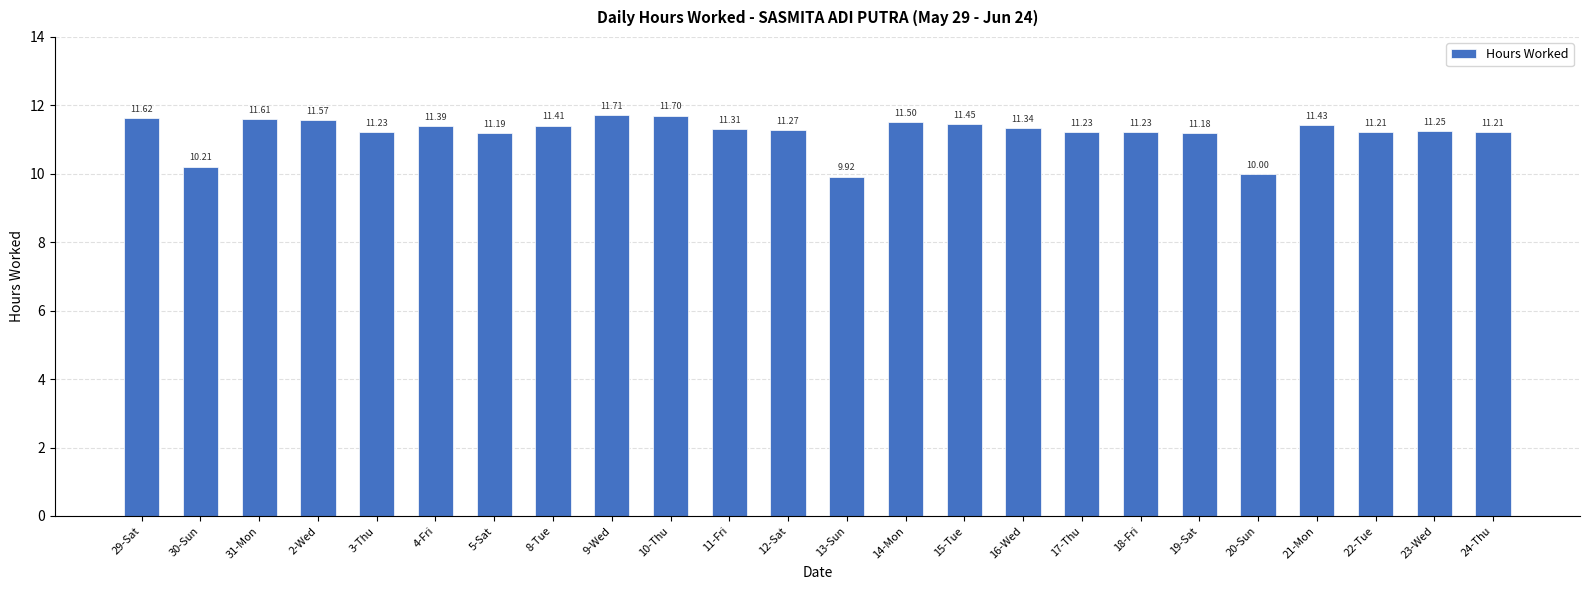

What is the difference between the maximum and minimum values?

1.8